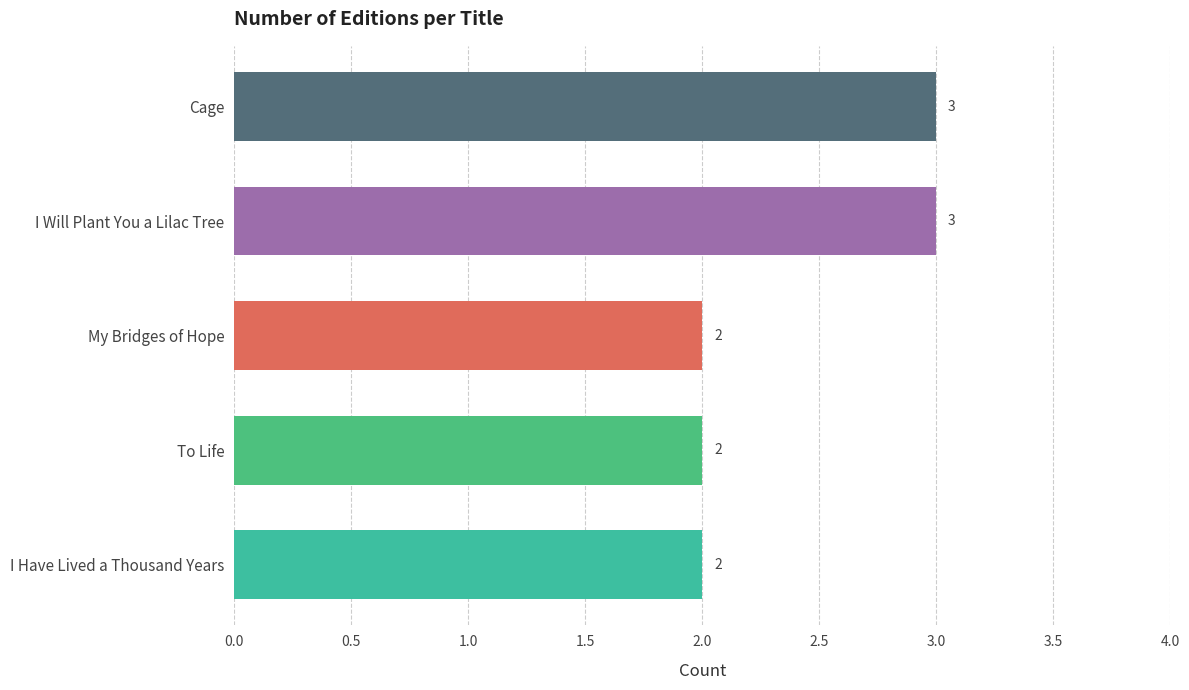

Are the bars horizontal?

Yes